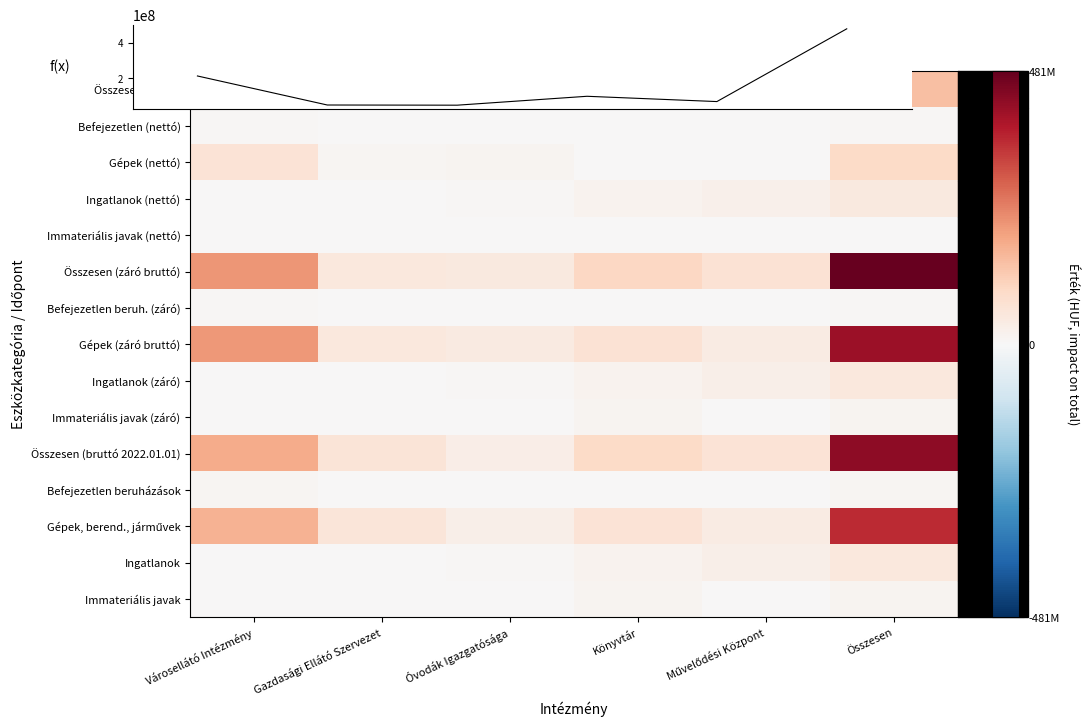

At which category is the sum across all series the highest?

Összesen